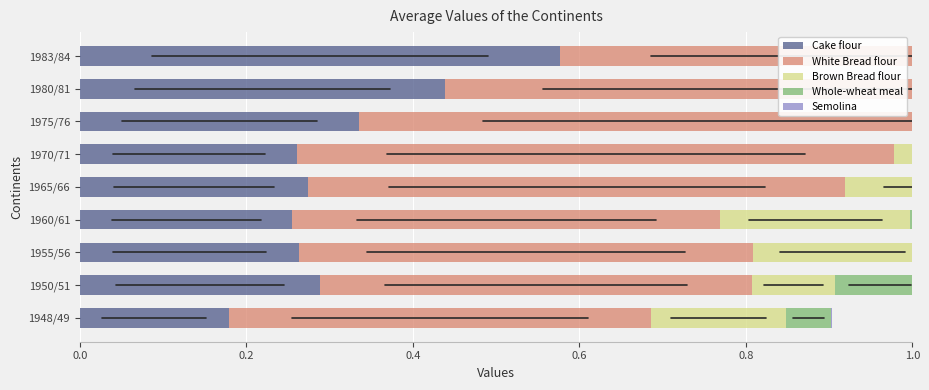

Count the Semolina values in the range 0 to 1.

9